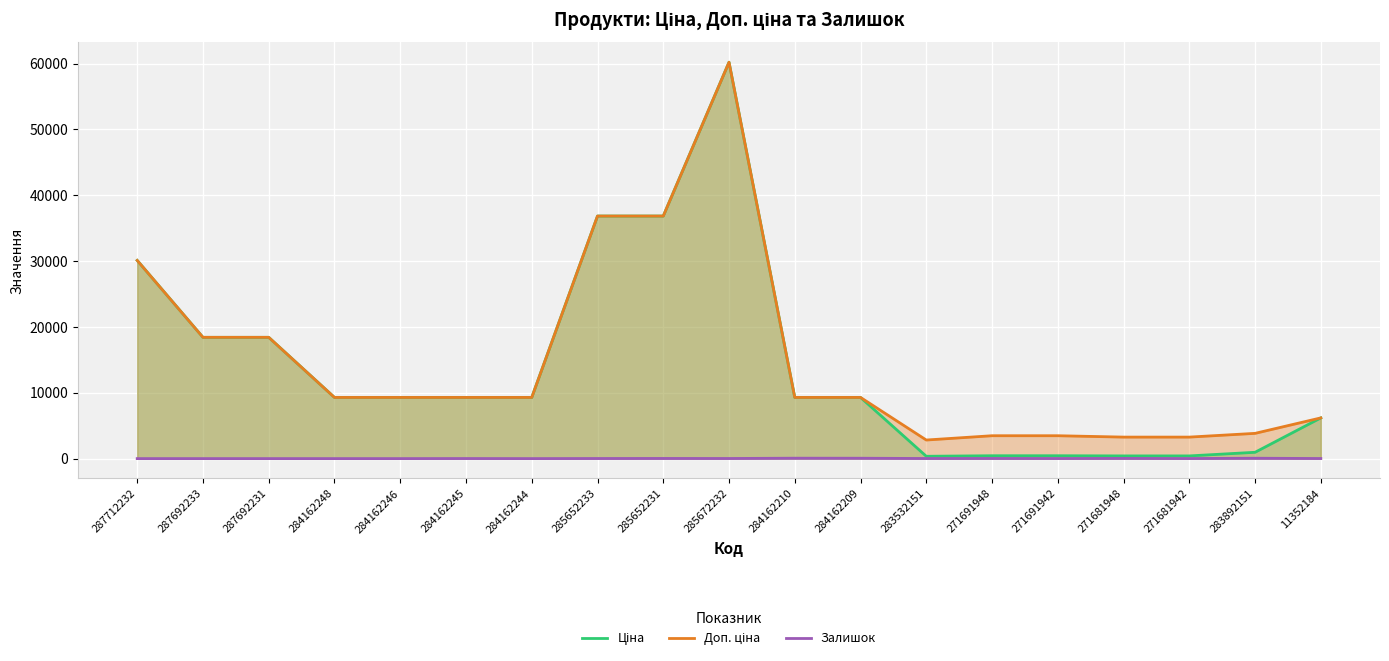

How many categories are shown in the chart?

19